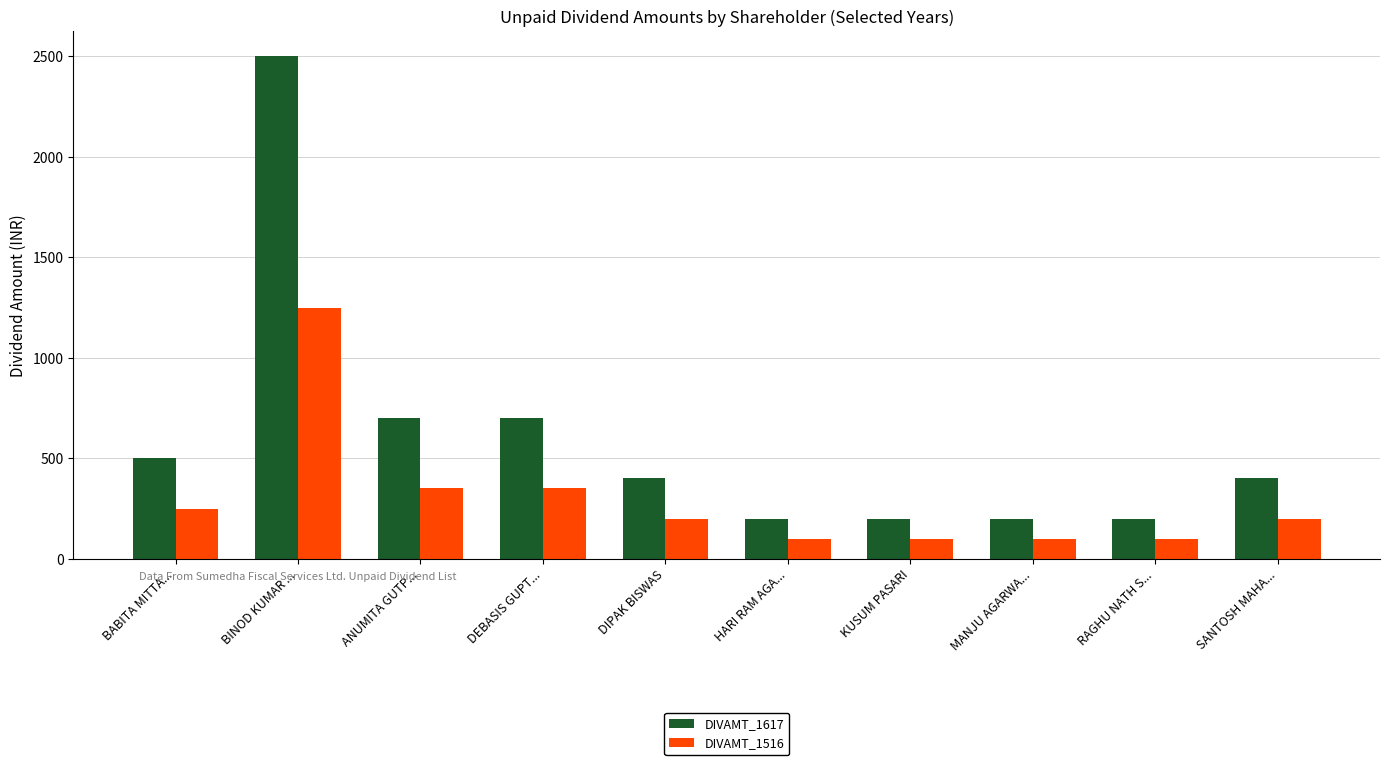

Reading left to right, extract all data points from this chart.

DIVAMT_1617: 500	2500	700	700	400	200	200	200	200	400
DIVAMT_1516: 250	1250	350	350	200	100	100	100	100	200